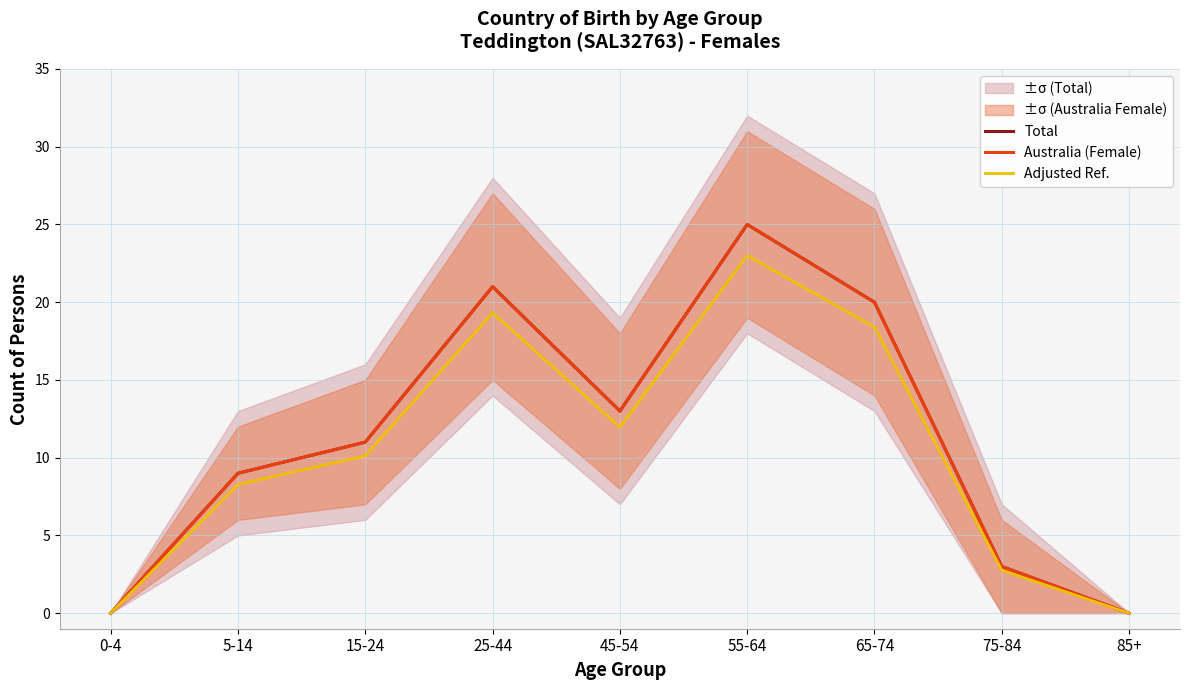

What is the label of the 2nd point from the right?

75-84